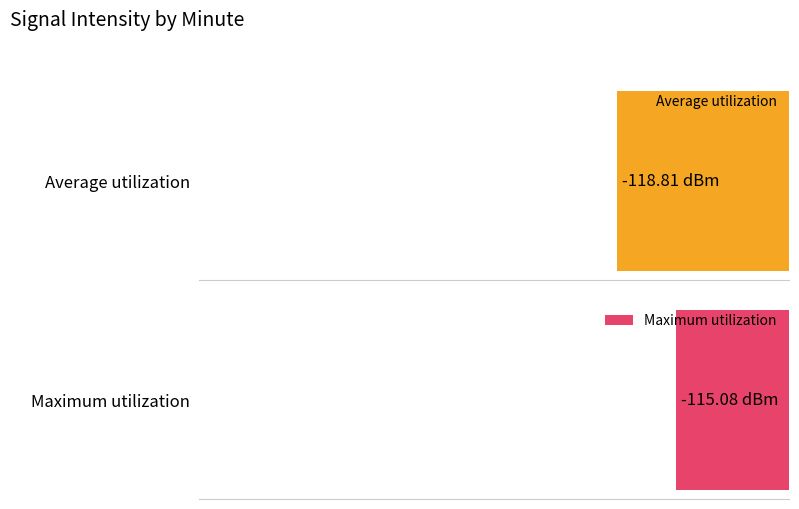

Which series has the widest spread of values?

Maximum utilization